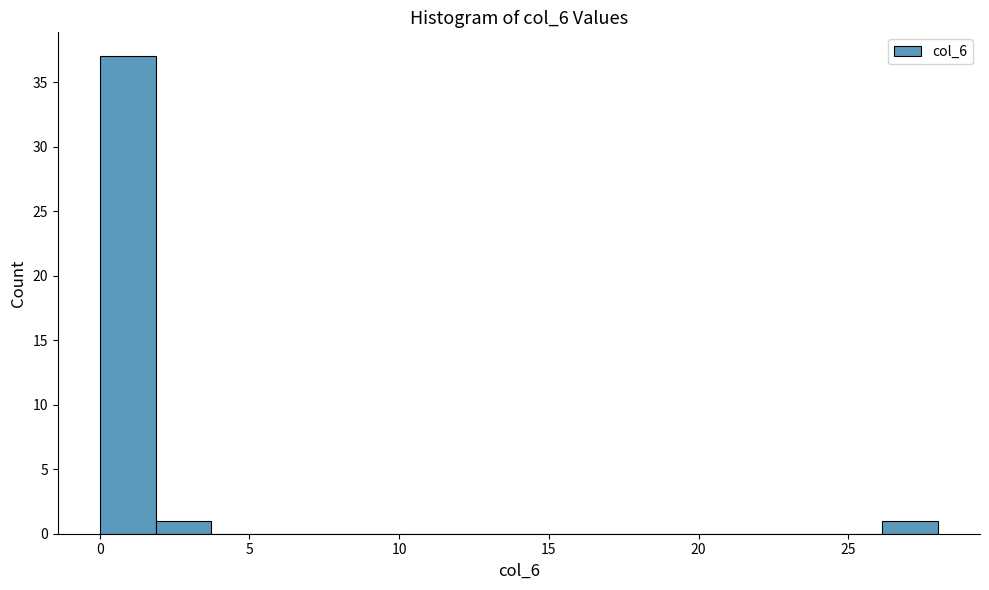

Read against the x-axis, roughly where is the centre of the tallest bar?

1.0